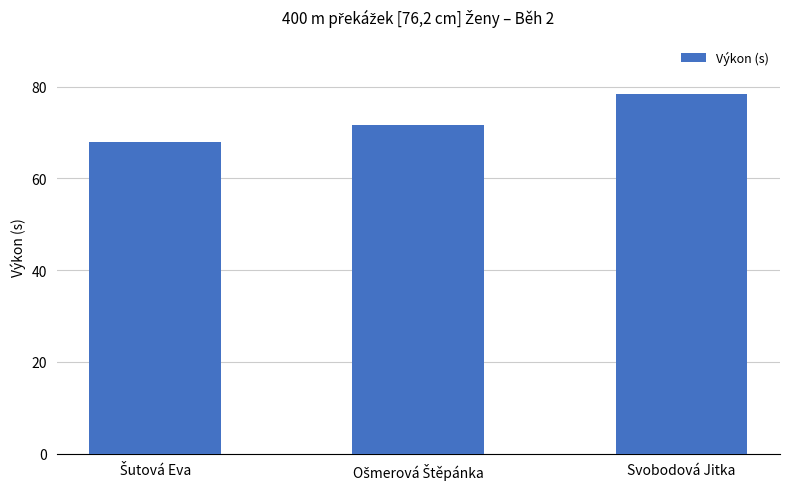

What is the value of the 1st bar from the left?

67.9